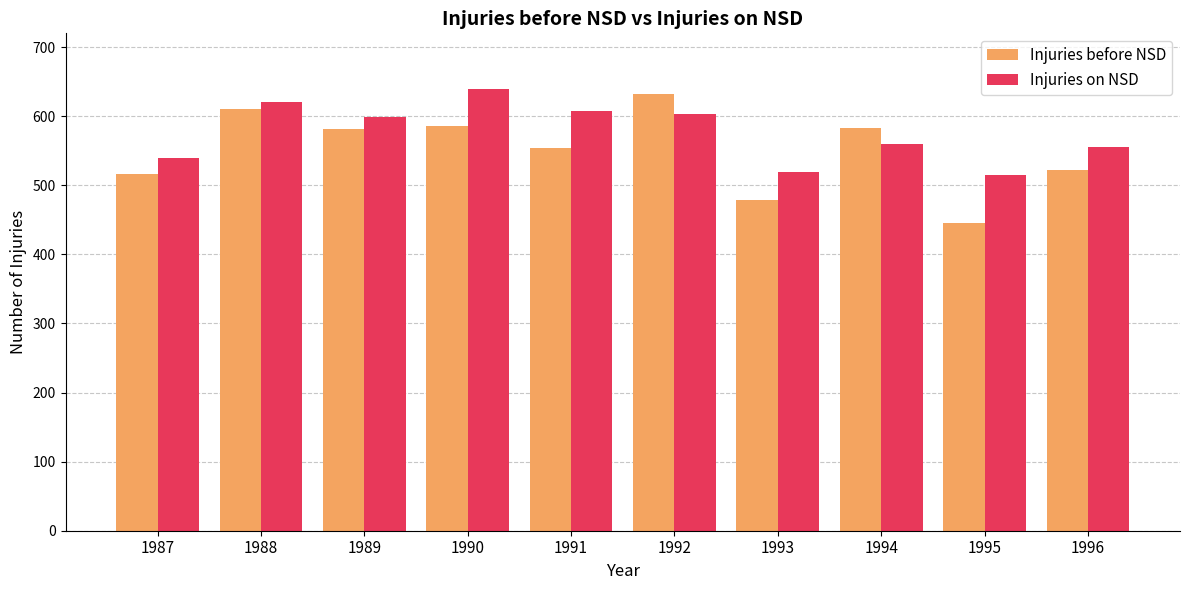

What is the difference between the Injuries on NSD values at 1988 and 1993?

101